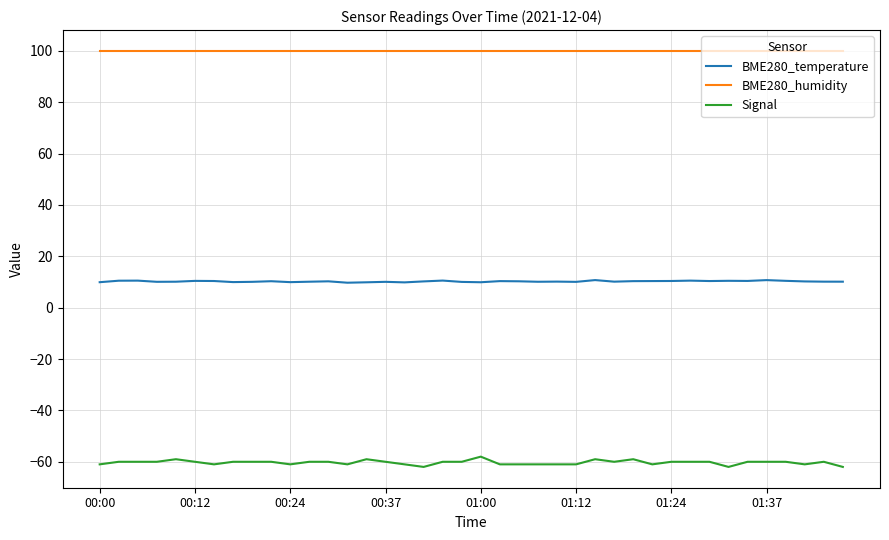

Count the number of data series in this chart.

3